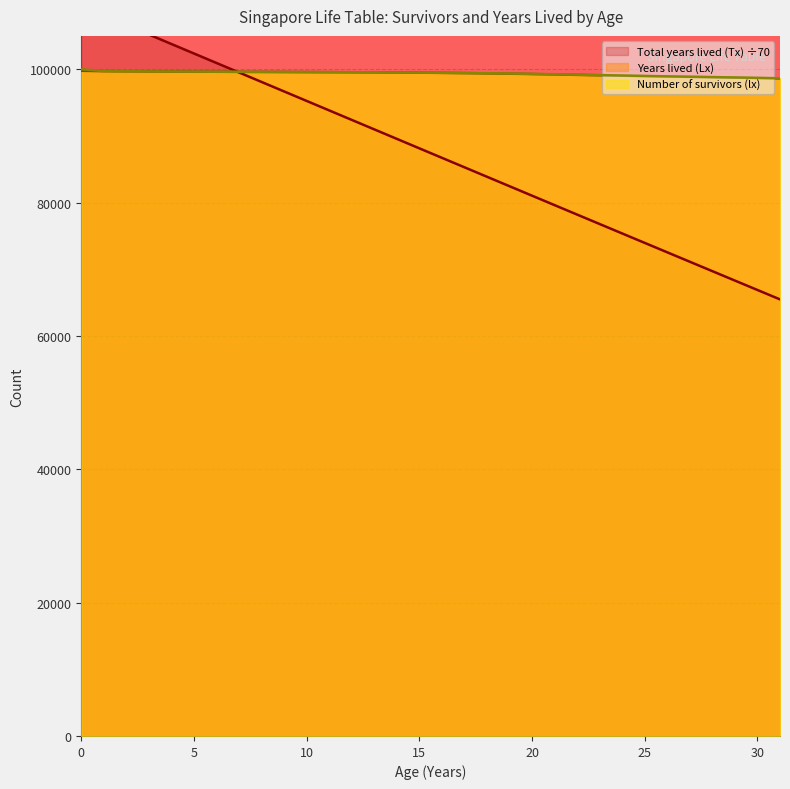

Count the number of data series in this chart.

3